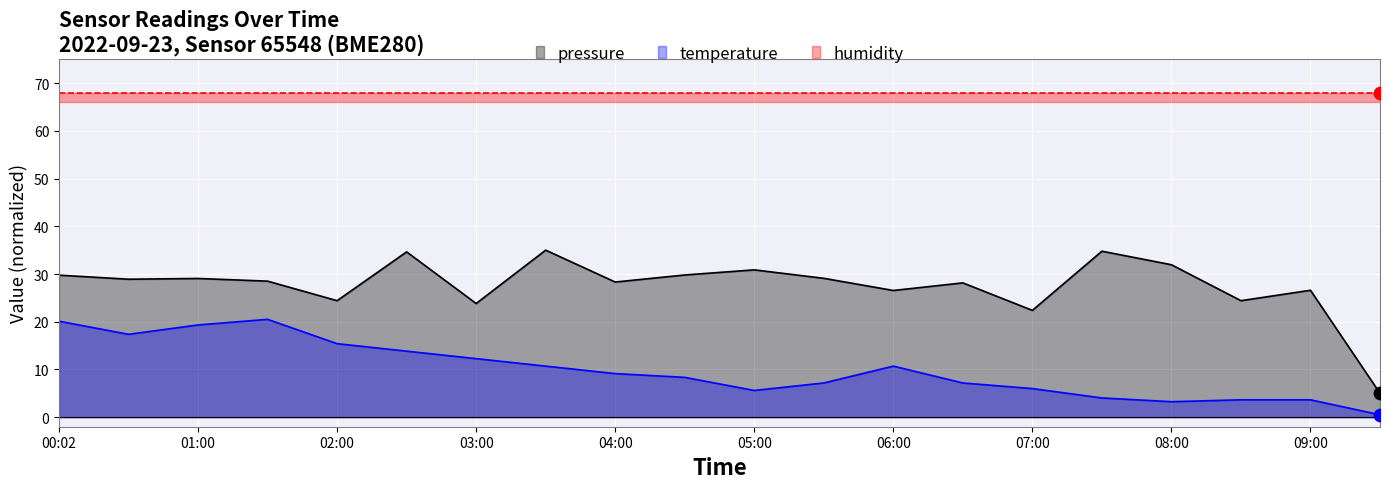

Which series reaches the minimum Y coordinate?

temperature